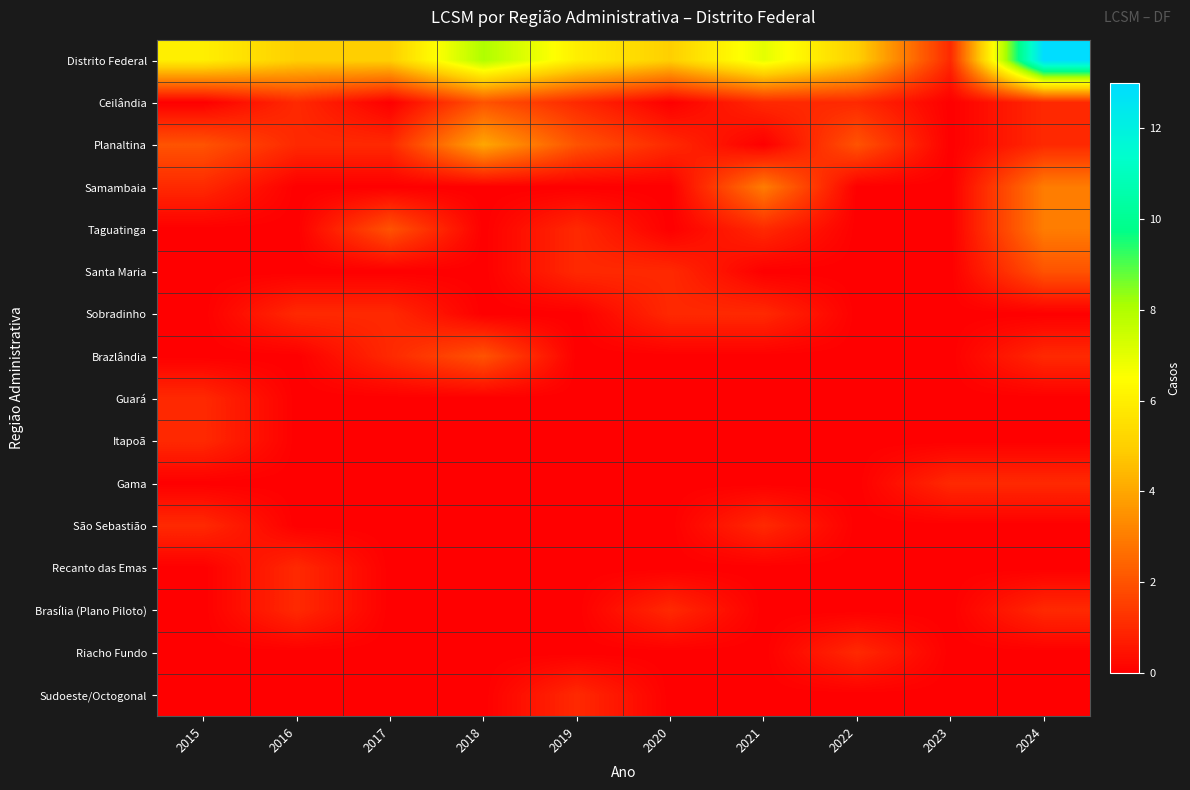

Reading right to left, what are all the values shown in this chart?

Distrito Federal: 2024=13	2023=1	2022=5	2021=7	2020=5	2019=6	2018=8	2017=5	2016=5	2015=6
Ceilândia: 2024=1	2023=0	2022=1	2021=1	2020=0	2019=1	2018=2	2017=0	2016=1	2015=0
Planaltina: 2024=1	2023=0	2022=2	2021=0	2020=1	2019=2	2018=4	2017=1	2016=1	2015=2
Samambaia: 2024=3	2023=0	2022=0	2021=3	2020=0	2019=0	2018=0	2017=0	2016=0	2015=1
Taguatinga: 2024=3	2023=0	2022=0	2021=1	2020=0	2019=1	2018=0	2017=2	2016=0	2015=0
Santa Maria: 2024=2	2023=0	2022=0	2021=0	2020=1	2019=1	2018=0	2017=0	2016=0	2015=0
Sobradinho: 2024=0	2023=0	2022=0	2021=1	2020=1	2019=0	2018=0	2017=1	2016=1	2015=0
Brazlândia: 2024=1	2023=0	2022=0	2021=0	2020=0	2019=0	2018=2	2017=1	2016=0	2015=0
Guará: 2024=0	2023=0	2022=0	2021=0	2020=0	2019=0	2018=0	2017=0	2016=0	2015=1
Itapoã: 2024=0	2023=0	2022=0	2021=0	2020=0	2019=0	2018=0	2017=0	2016=0	2015=1
Gama: 2024=1	2023=1	2022=0	2021=0	2020=0	2019=0	2018=0	2017=0	2016=0	2015=0
São Sebastião: 2024=0	2023=0	2022=0	2021=1	2020=0	2019=0	2018=0	2017=0	2016=0	2015=1
Recanto das Emas: 2024=0	2023=0	2022=0	2021=0	2020=0	2019=0	2018=0	2017=0	2016=1	2015=0
Brasília (Plano Piloto): 2024=1	2023=0	2022=0	2021=0	2020=1	2019=0	2018=0	2017=0	2016=1	2015=0
Riacho Fundo: 2024=0	2023=0	2022=1	2021=0	2020=0	2019=0	2018=0	2017=0	2016=0	2015=0
Sudoeste/Octogonal: 2024=0	2023=0	2022=0	2021=0	2020=0	2019=1	2018=0	2017=0	2016=0	2015=0